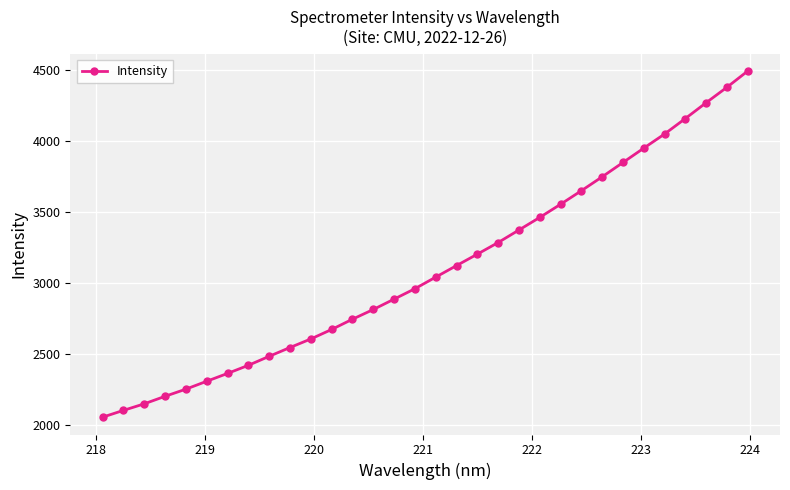

What is the average value?

3098.7